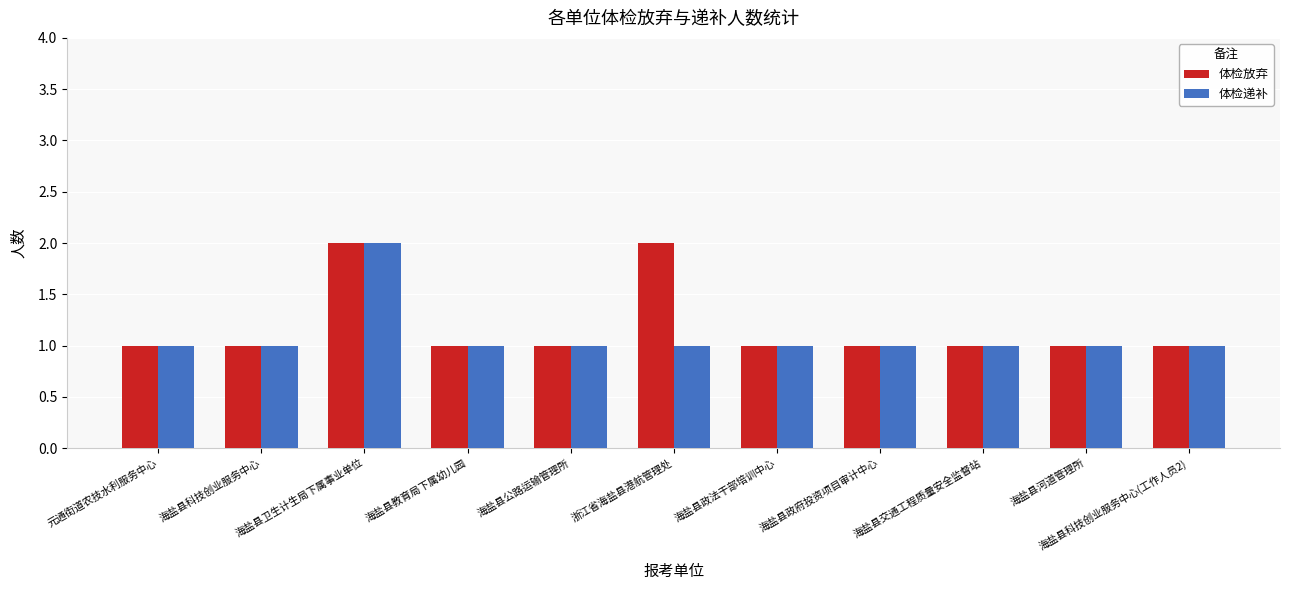

Does the chart contain any negative values?

No